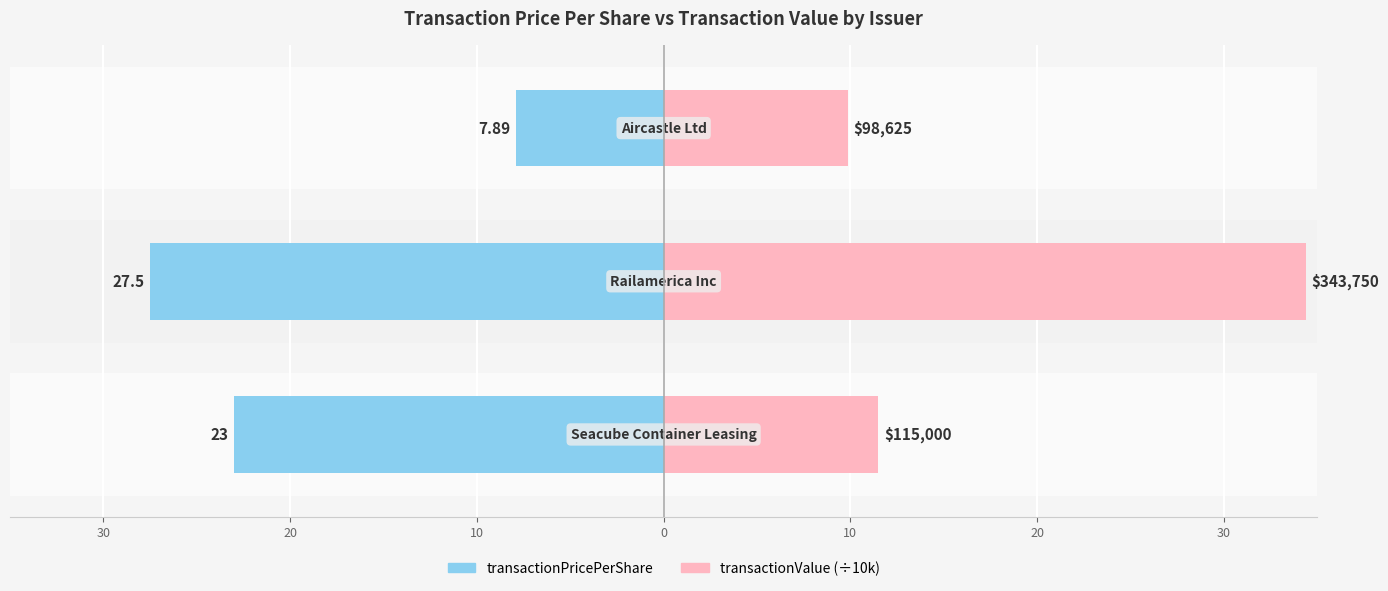

What is the sum of all transactionValue (÷10k) values?

55.7